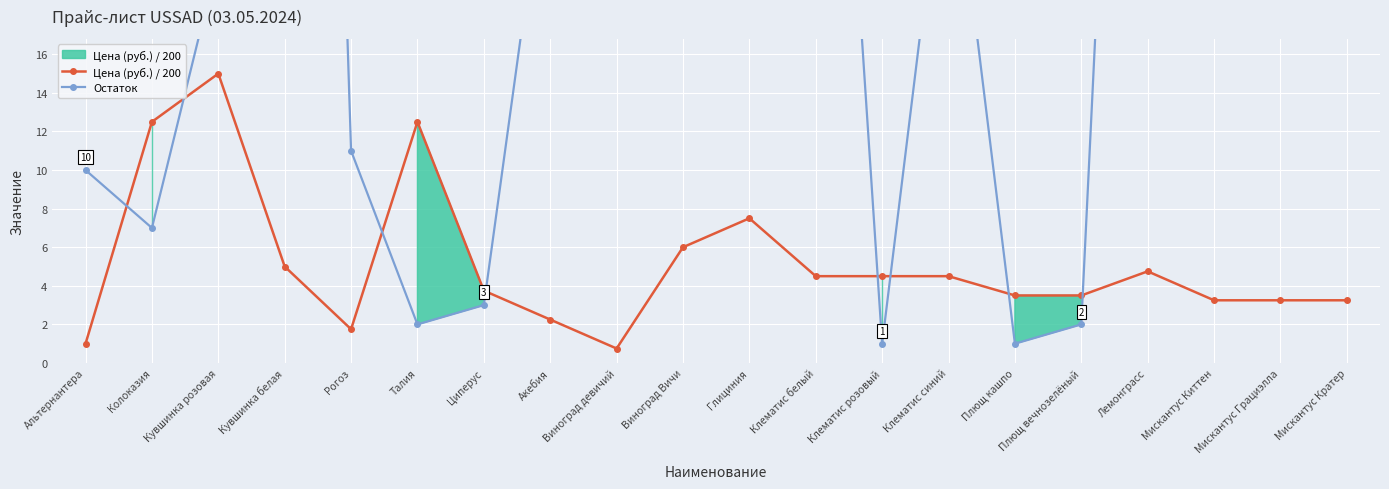

At which category does Остаток reach its first local peak?

Кувшинка белая